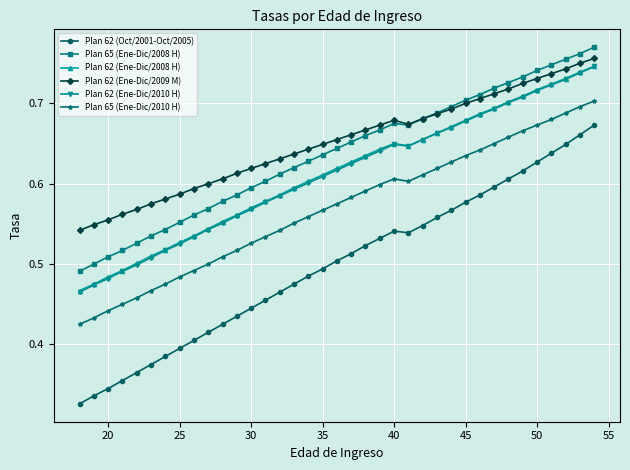

How many lines are shown in the chart?

6